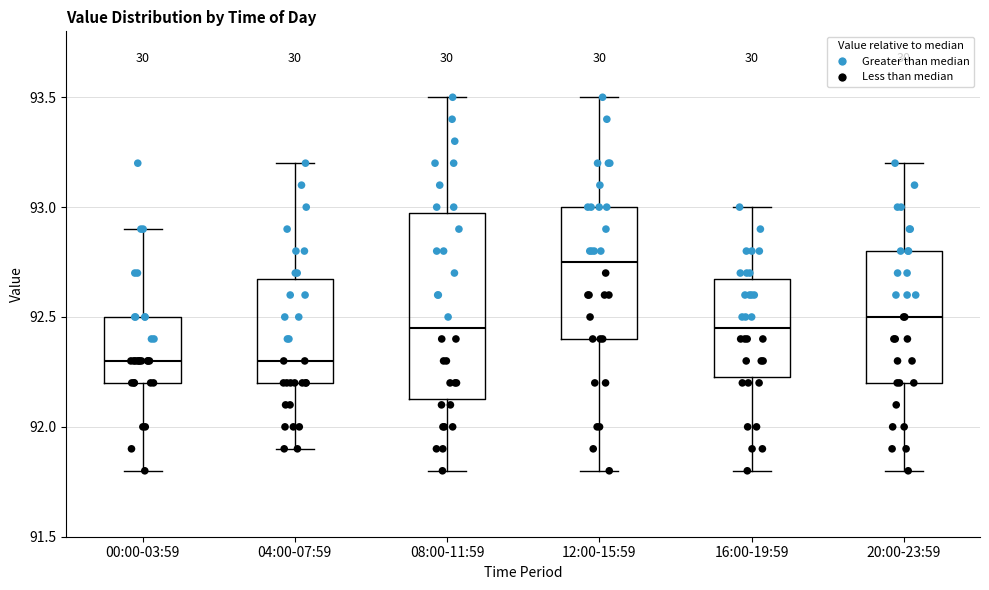

Reading left to right, read every box against the y-axis: the position of its median line, the range the box covers, and the ends of its whiskers. The values are not printed on the chart, so give them approximately, as read against the axis.

00:00-03:59: median 92.30, box 92.20 to 92.50, whiskers 91.80 to 92.90
04:00-07:59: median 92.30, box 92.20 to 92.70, whiskers 91.90 to 93.20
08:00-11:59: median 92.45, box 92.15 to 93.00, whiskers 91.80 to 93.50
12:00-15:59: median 92.75, box 92.40 to 93.00, whiskers 91.80 to 93.50
16:00-19:59: median 92.45, box 92.25 to 92.70, whiskers 91.80 to 93.00
20:00-23:59: median 92.50, box 92.20 to 92.80, whiskers 91.80 to 93.20